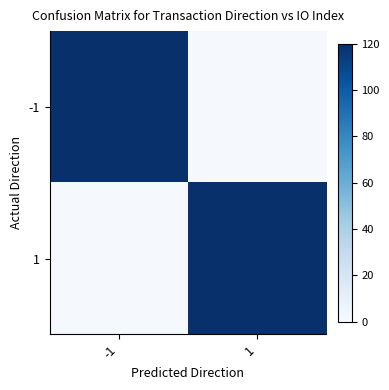

Rank the series at -1 from lowest to highest value.

1, -1